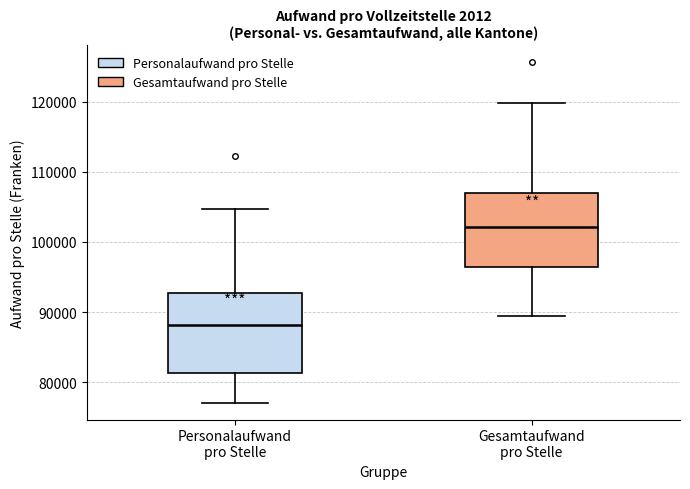

Where does the median line of the box for Gesamtaufwand pro Stelle sit on the y-axis? The values are not printed on the chart, so give them approximately, as read against the axis.

102000